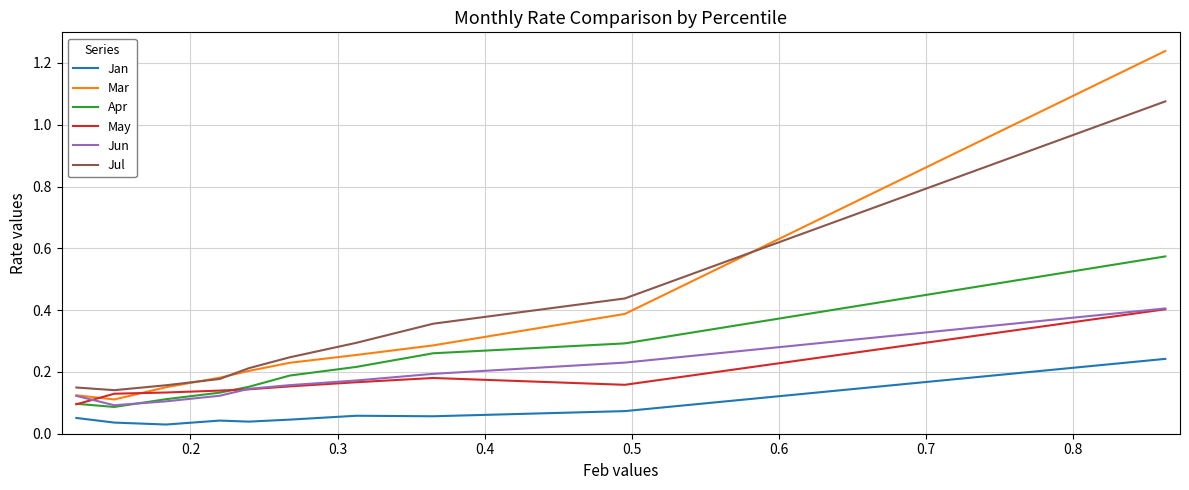

How many Jun values are between 0 and 1?

10